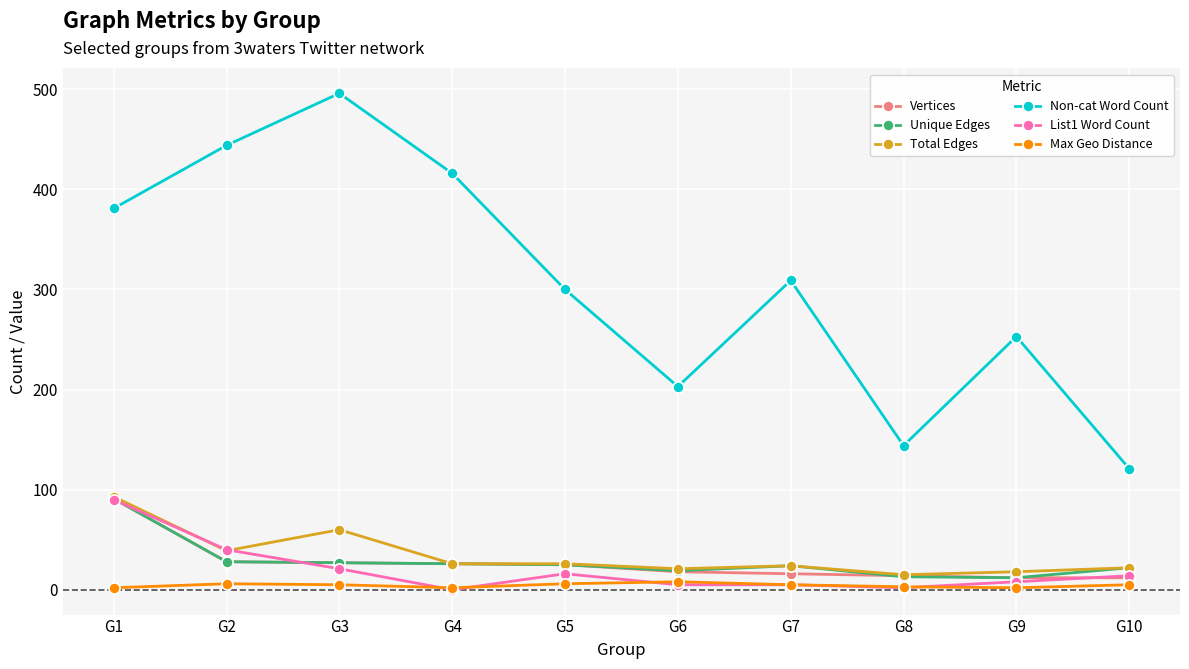

Between G3 and G4, which series saw the biggest shift?

Non-cat Word Count